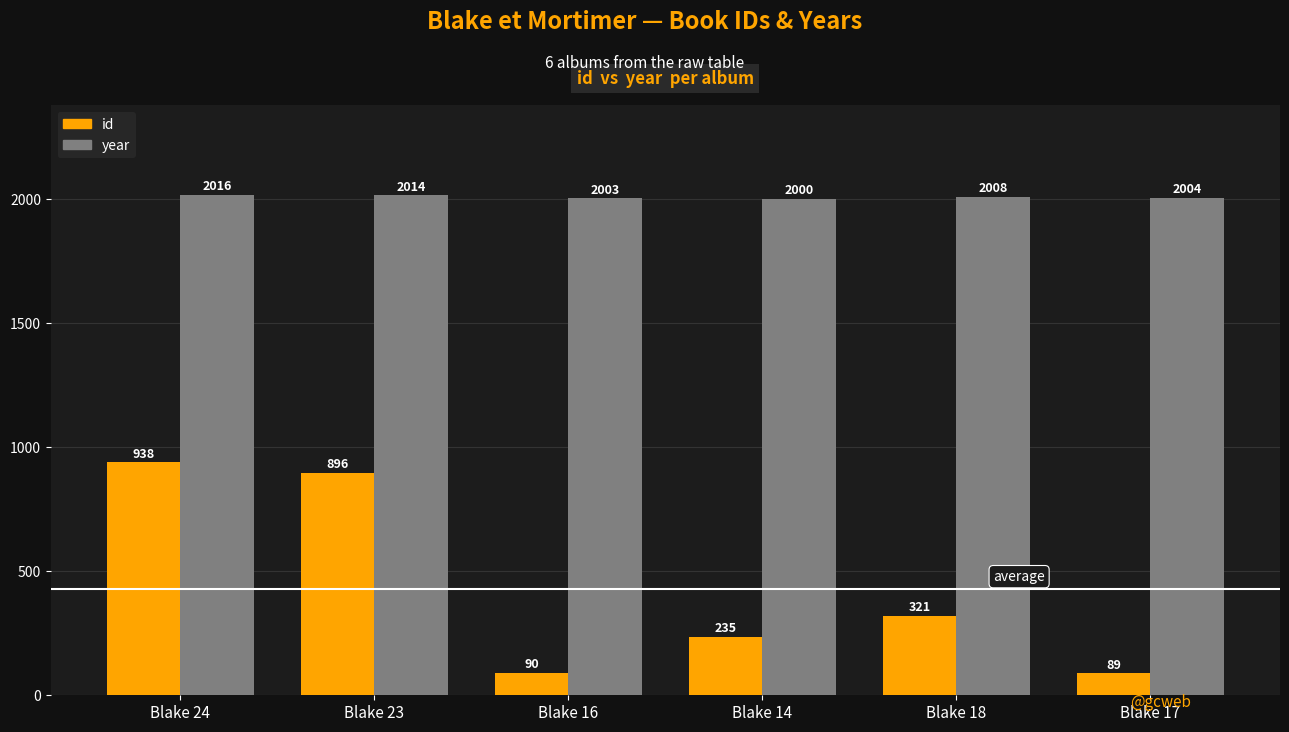

Rank the series by their average value, from lowest to highest.

id, year